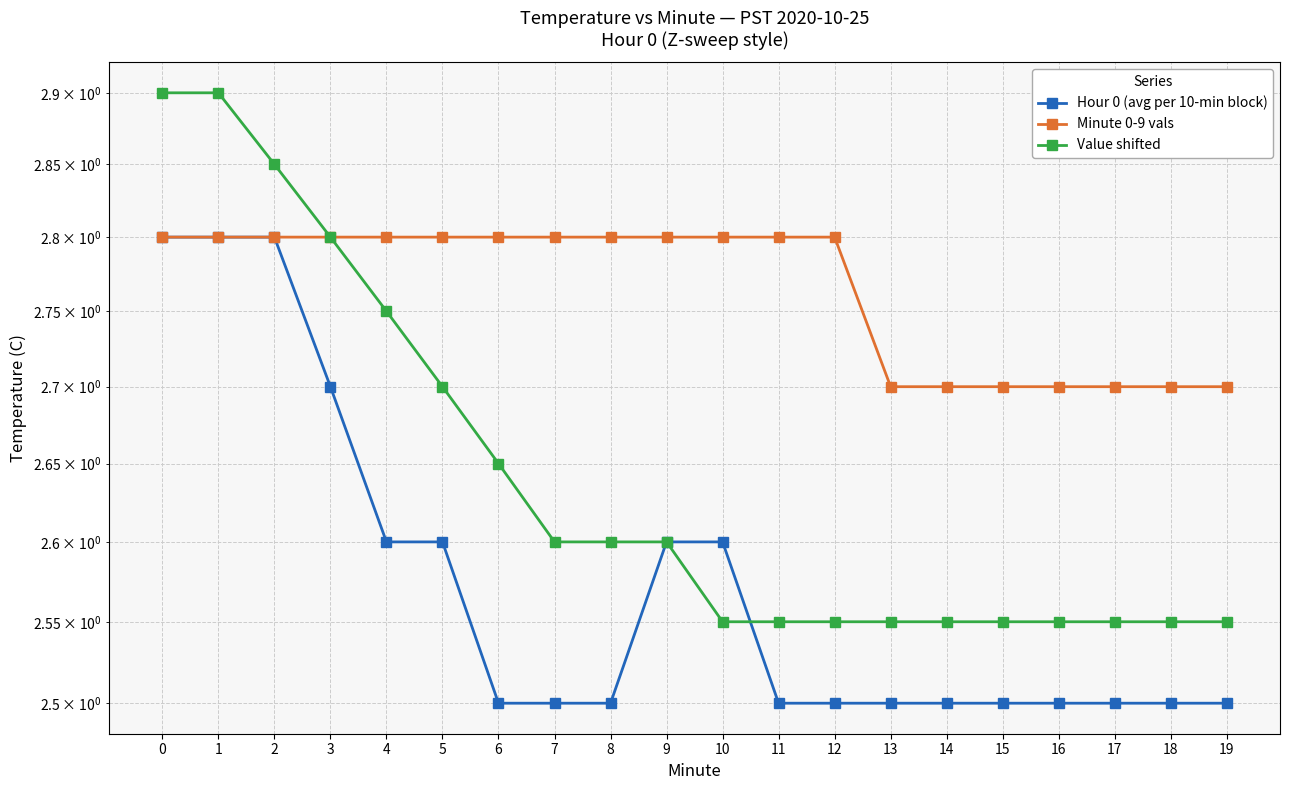

True or false: Value shifted and Minute 0-9 vals intersect in this chart.

False